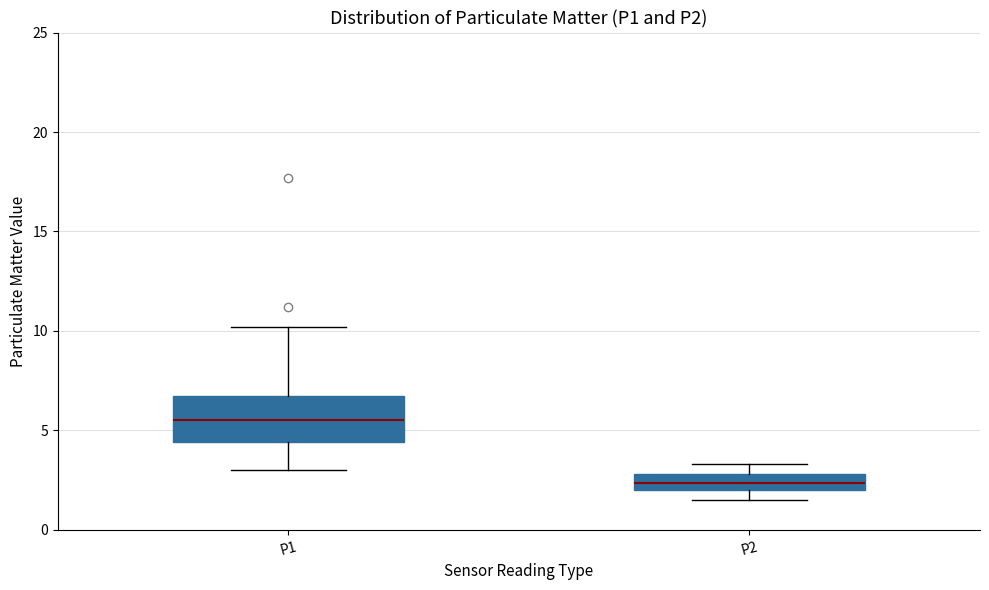

Which box's median line is the highest?

P1